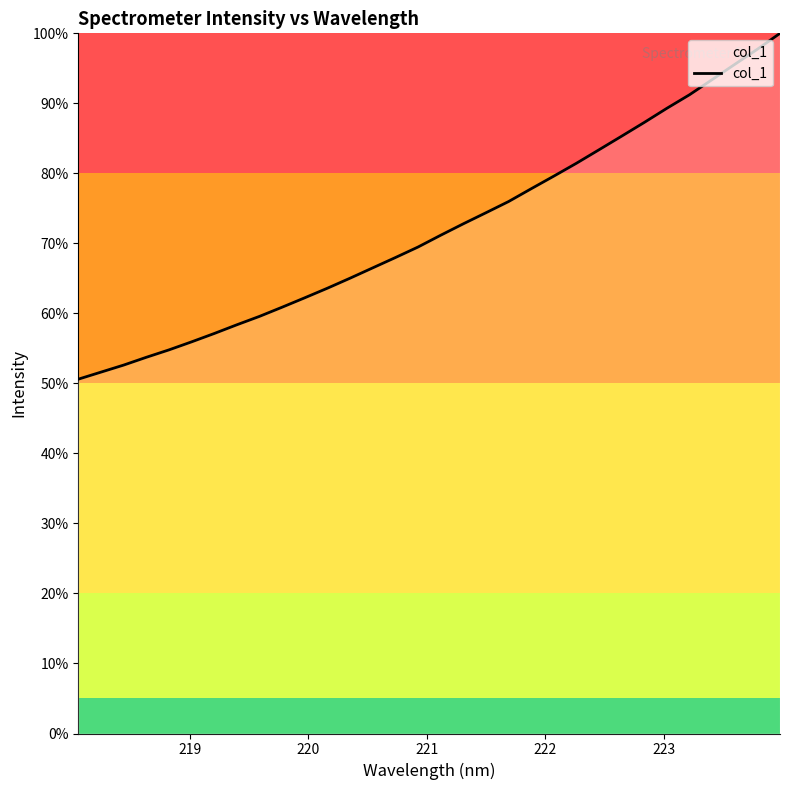

What is the minimum value shown in the chart?

50.6